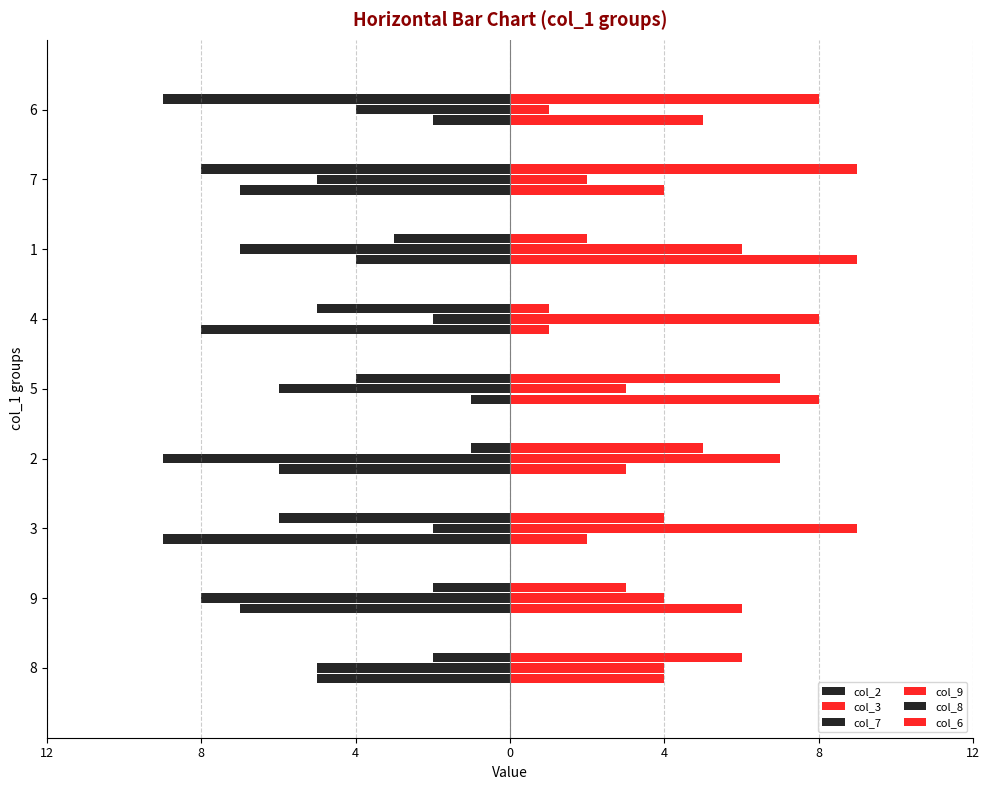

Which series has the widest spread of values?

col_2